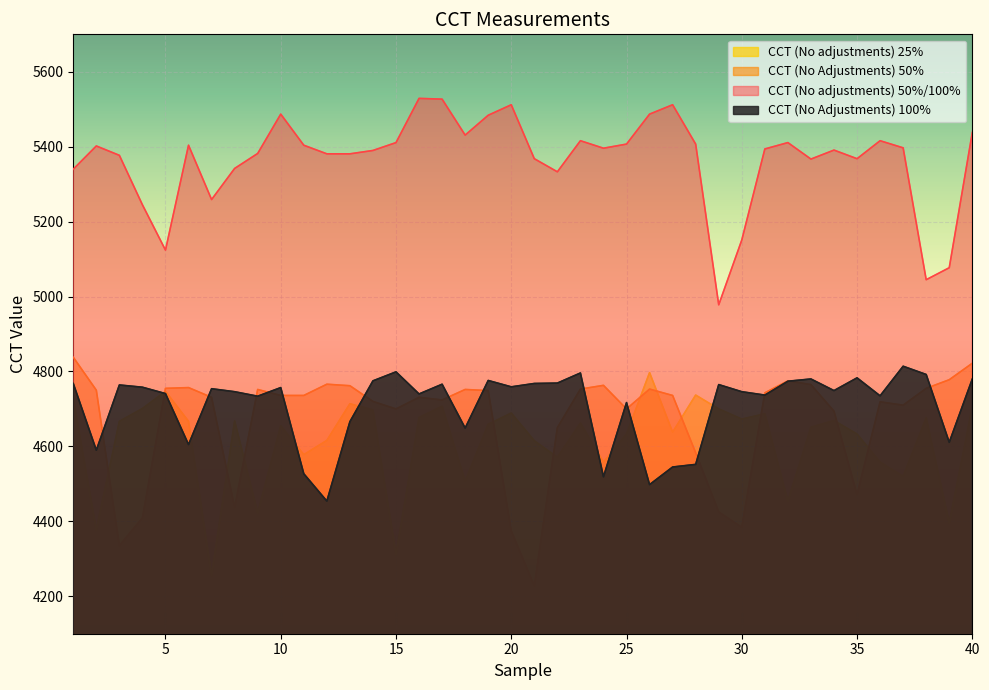

True or false: CCT (No Adjustments) 100% has a value of 1611 at 31.

False